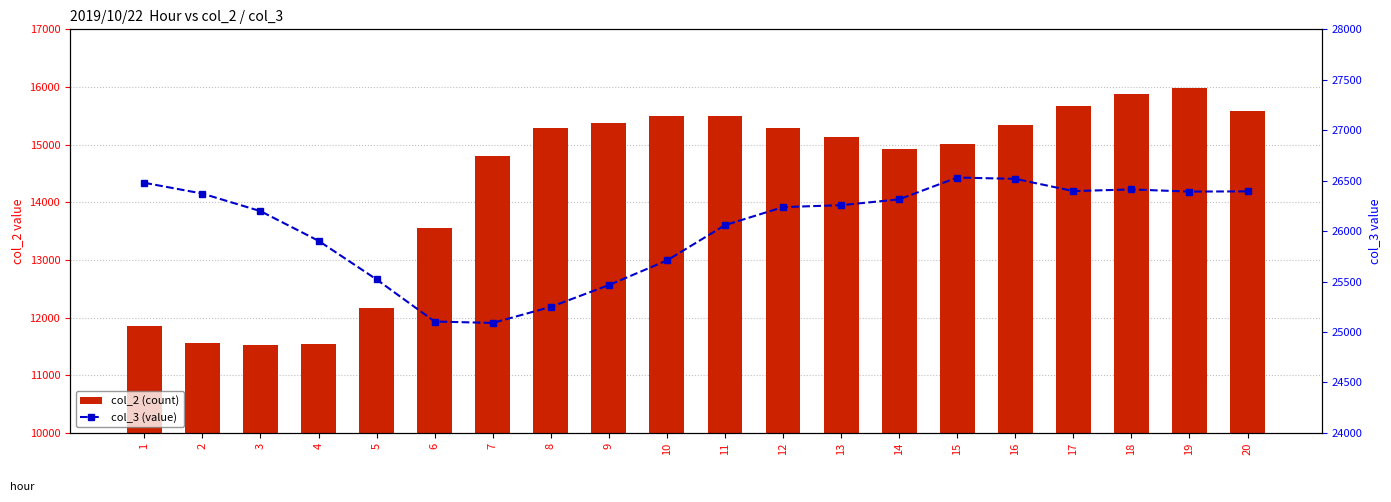

How many series are shown in this chart?

2